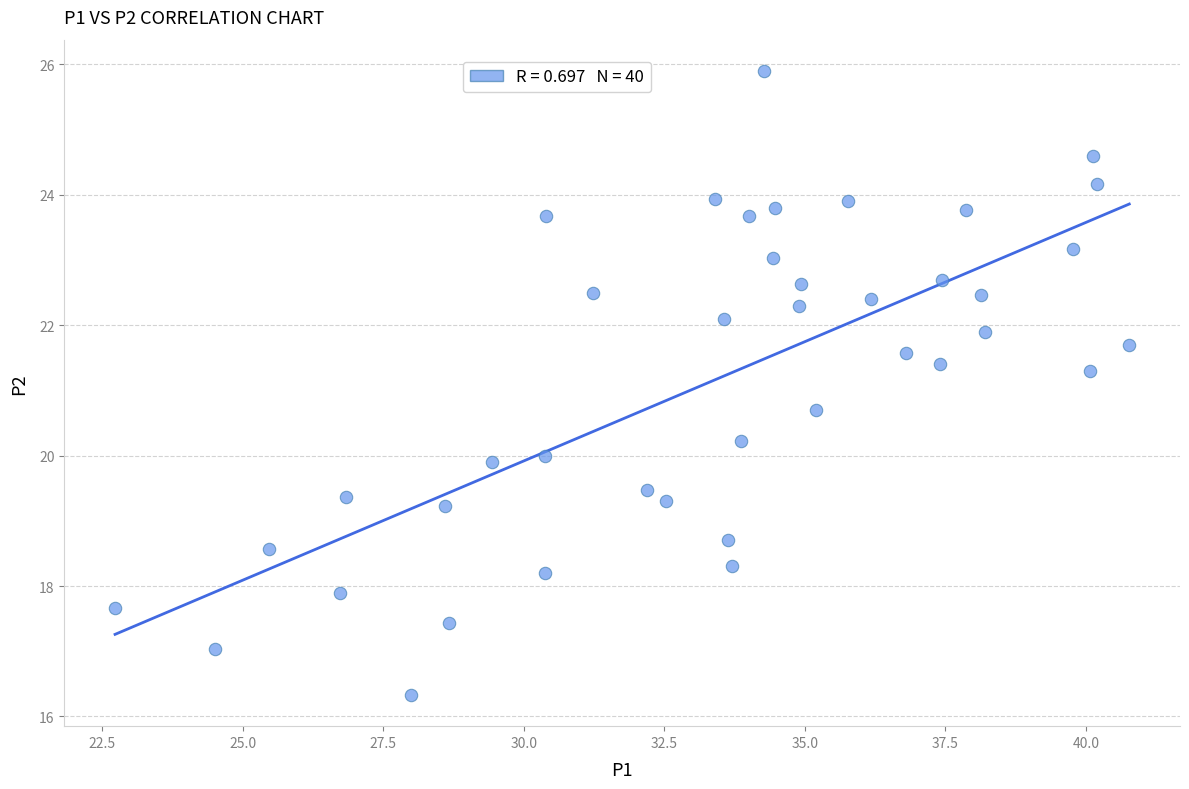

What is the range of Y values (max minus min)?

9.6